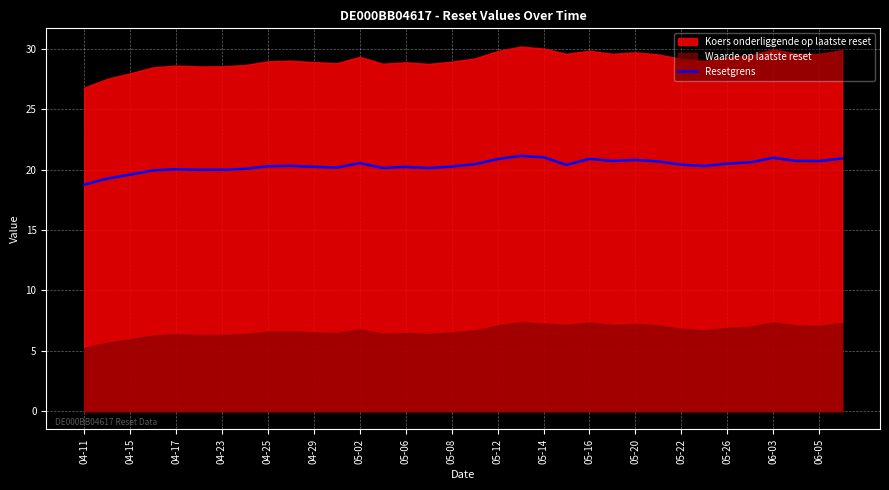

The Resetgrens series shows 20.9 at 05-12. True or false?

True